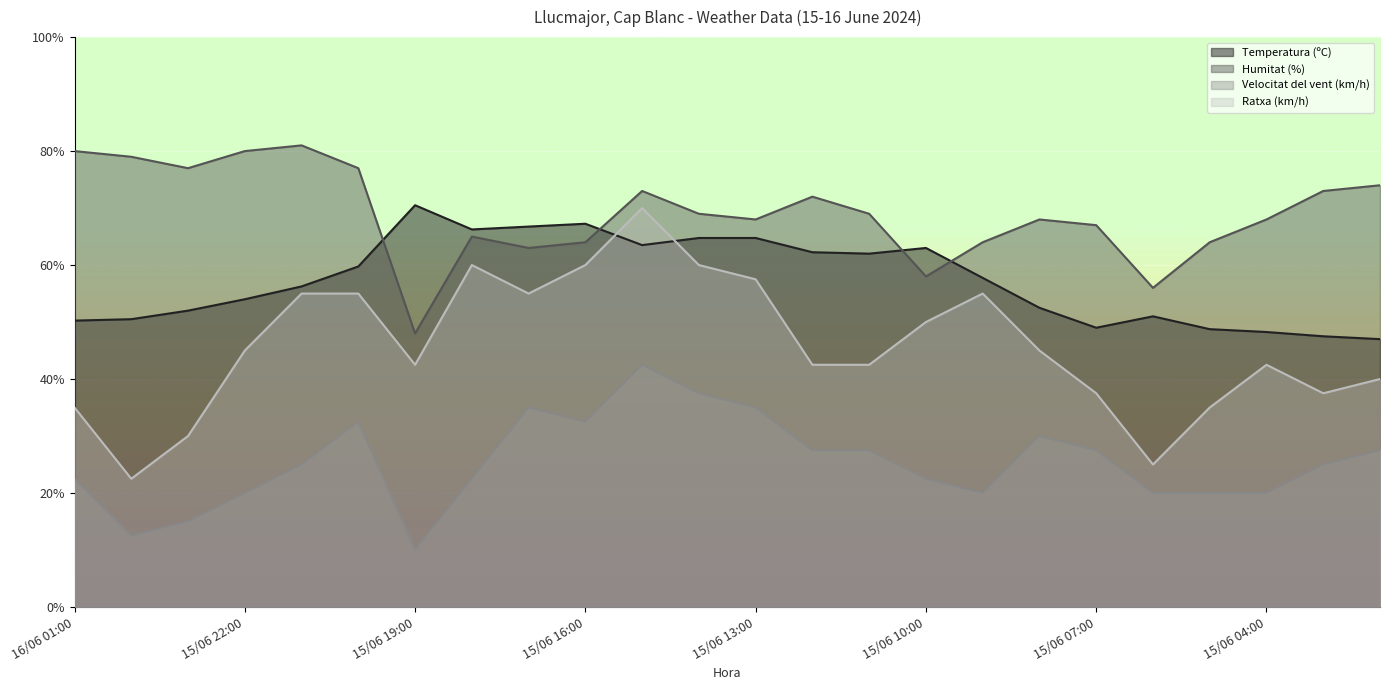

In Ratxa (km/h), how many points are higher than both neighbors (excluding endpoints)?

4